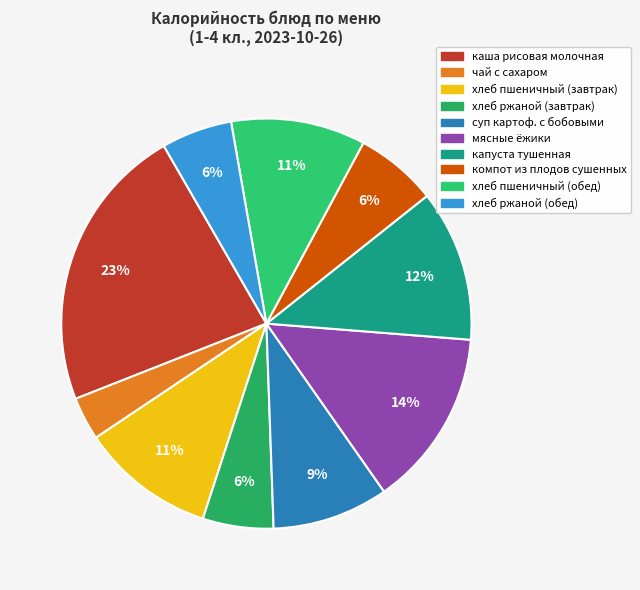

True or false: хлеб ржаной (обед) accounts for 13% of the total.

False